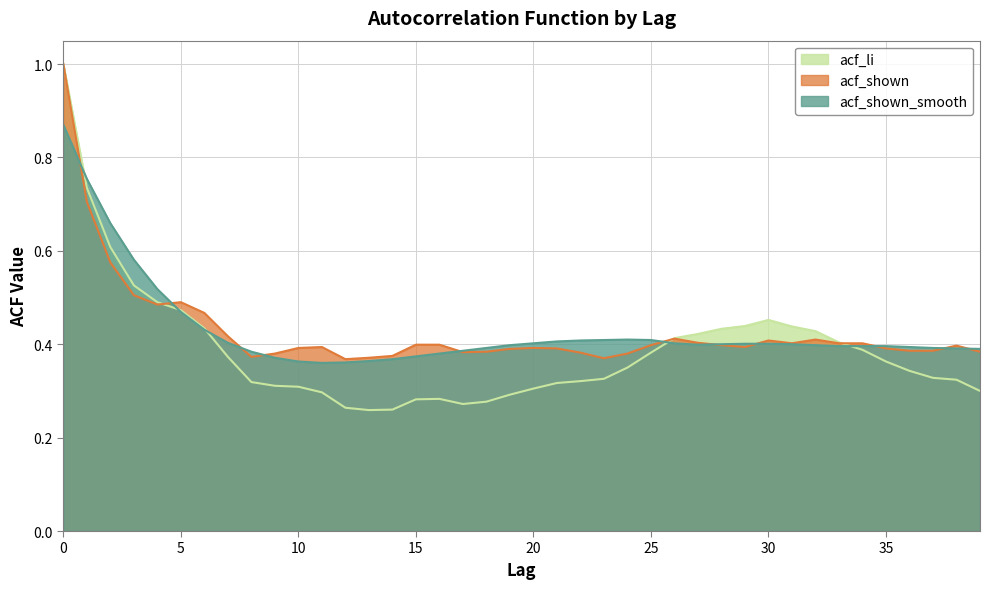

Which label corresponds to the smallest value in the chart?

13